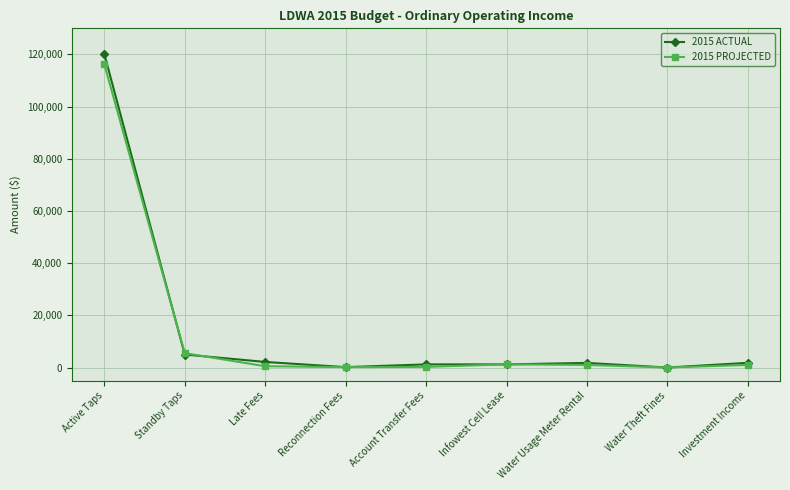

What is the maximum value for 2015 ACTUAL?

120178.8